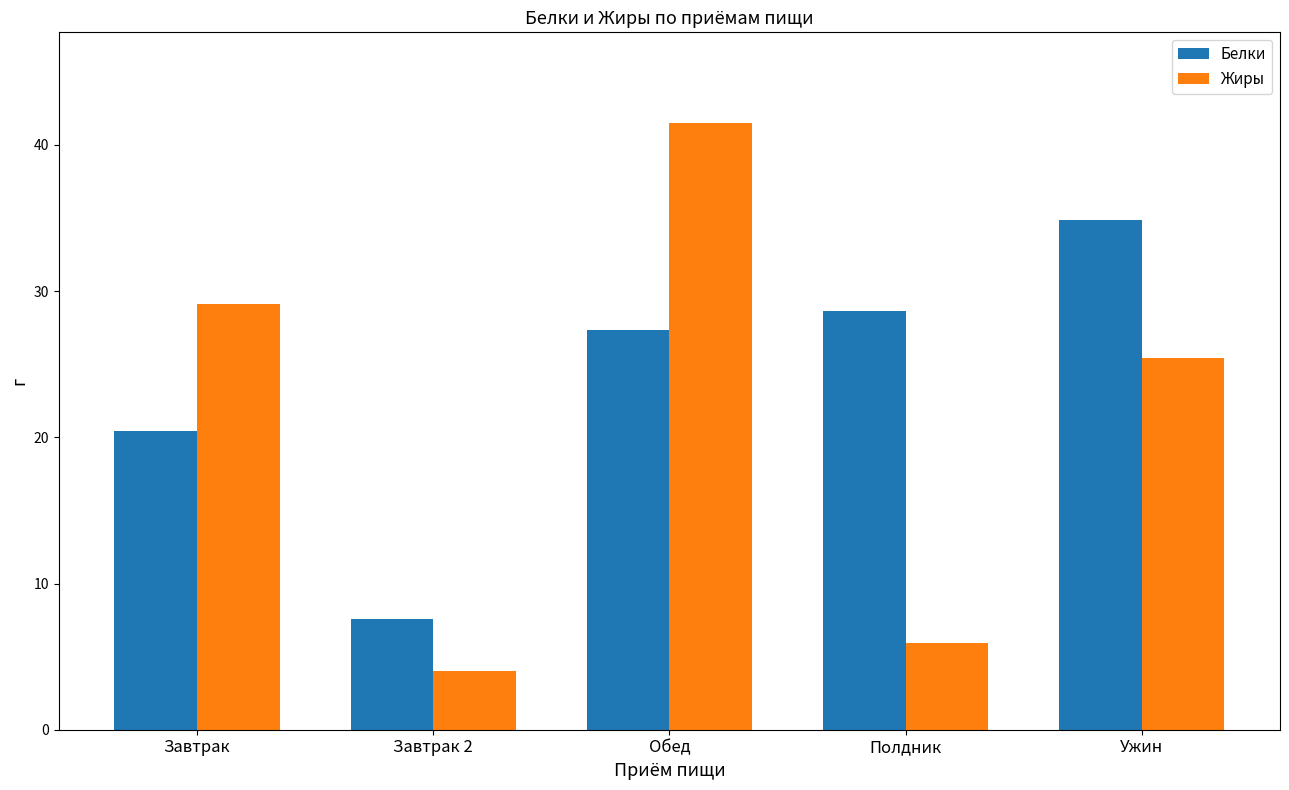

What are all the series names shown in the legend?

Белки, Жиры